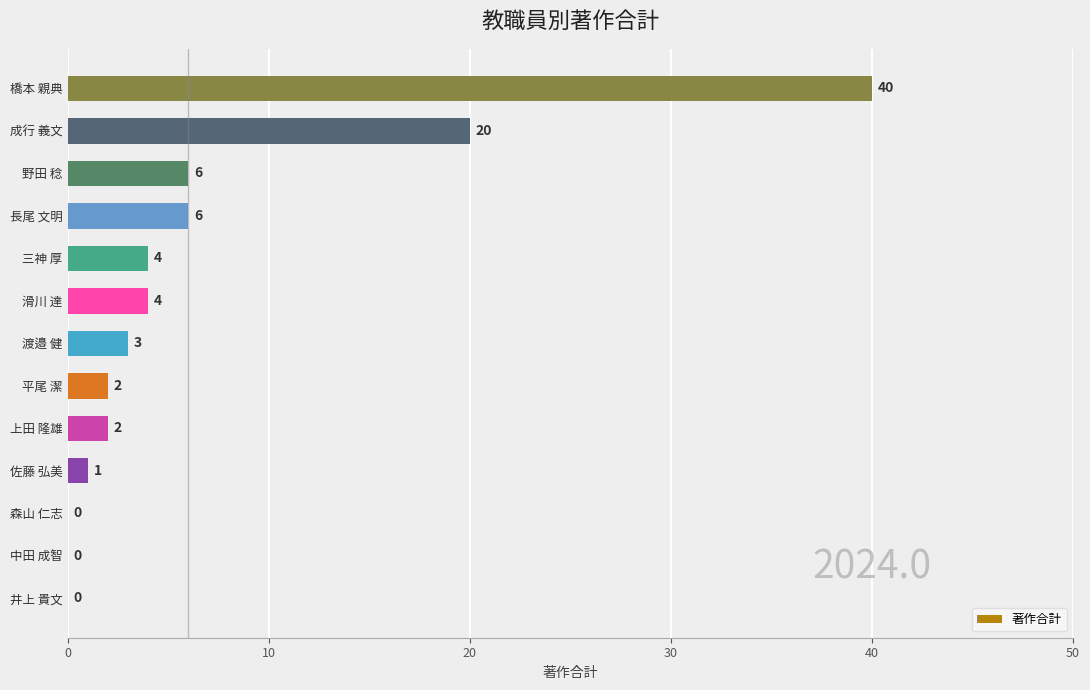

True or false: the data shows 0 at 井上 貴文.

True